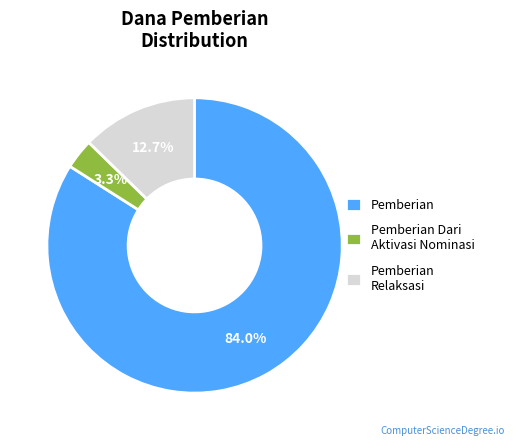

Which slice is the smallest?

Pemberian Dari Aktivasi Nominasi